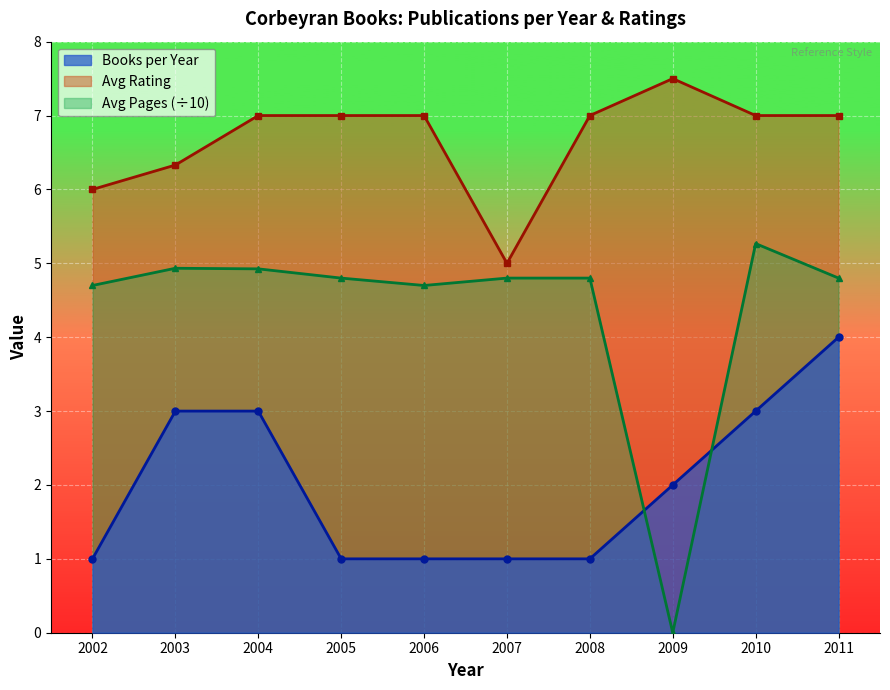

What is the difference between the highest and lowest values at 2011?

3.0